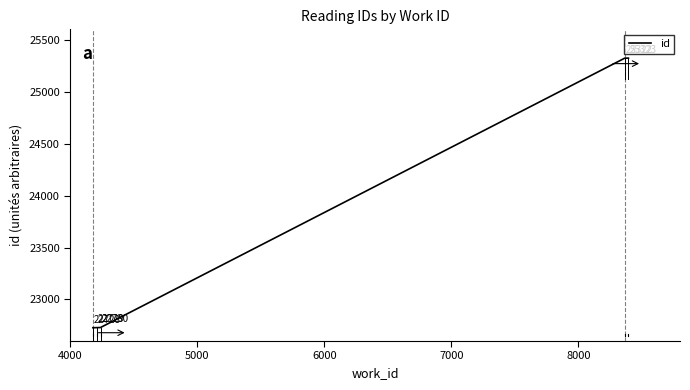

How many lines are shown in the chart?

1